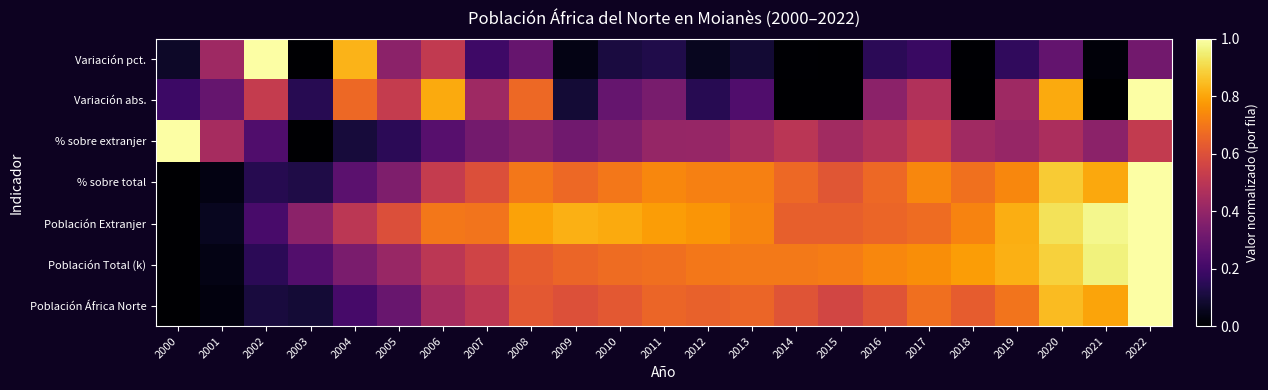

Which has a higher value, 2000 or 2004?

2004